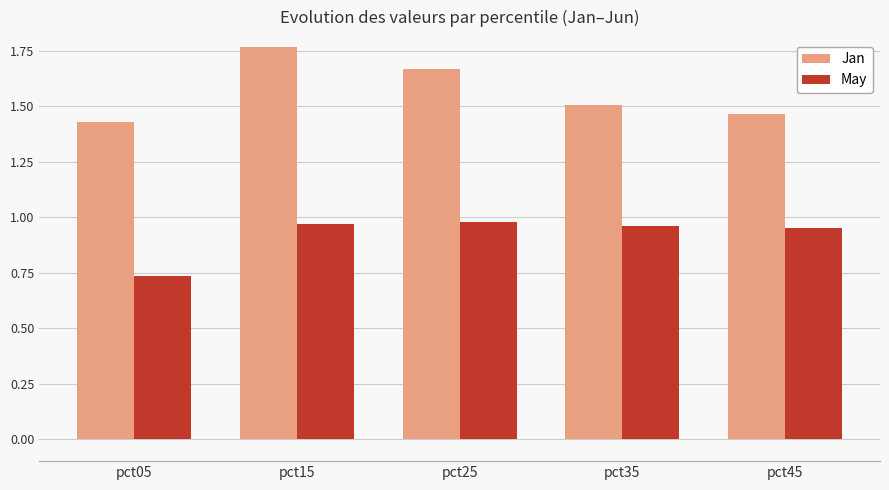

At which label is Jan closest to 1?

pct05